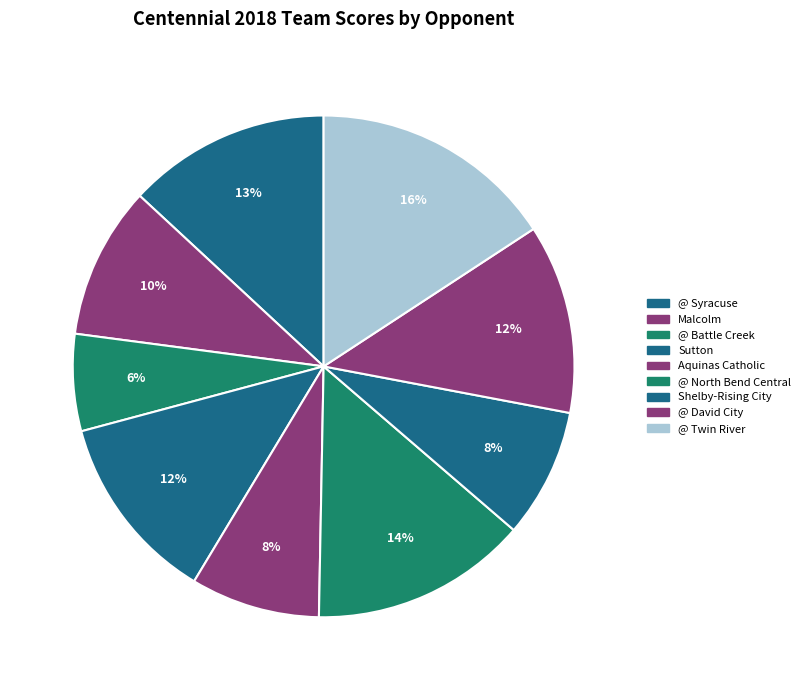

Combined, do Sutton and @ North Bend Central account for over 50%?

No